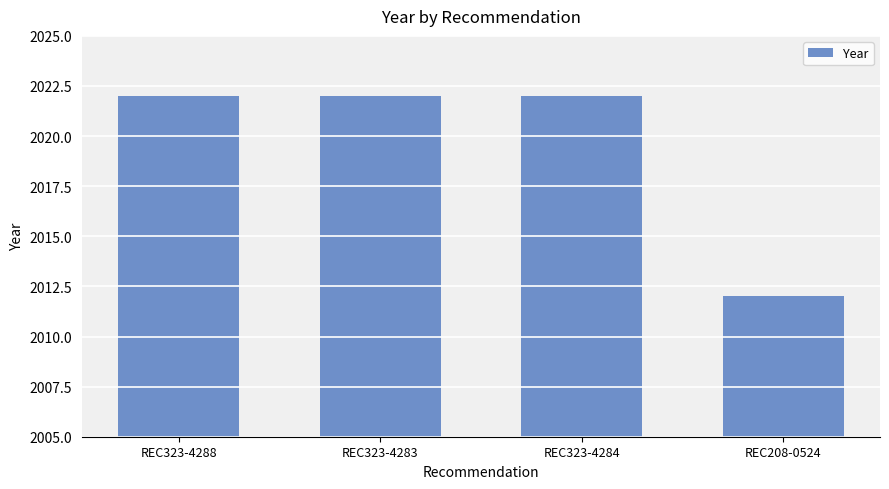

Reading left to right, extract all data points from this chart.

REC323-4288=2022	REC323-4283=2022	REC323-4284=2022	REC208-0524=2012